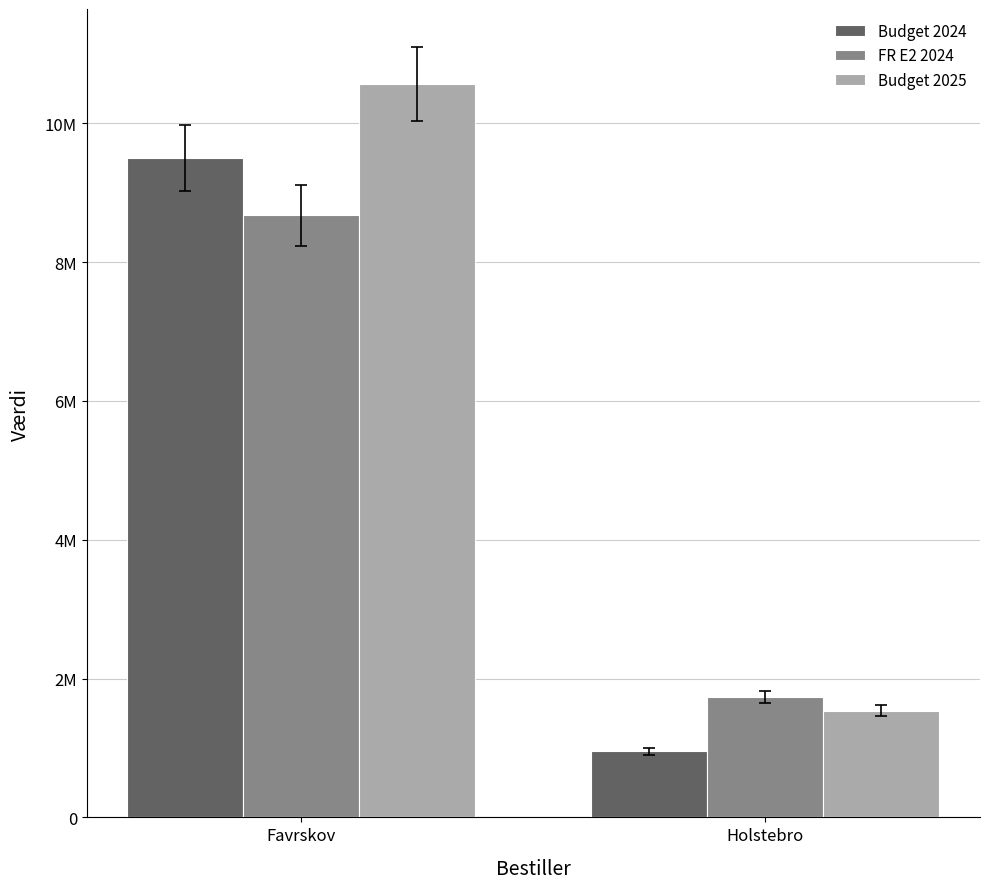

What is the difference between the highest and lowest values at Favrskov?

1891000